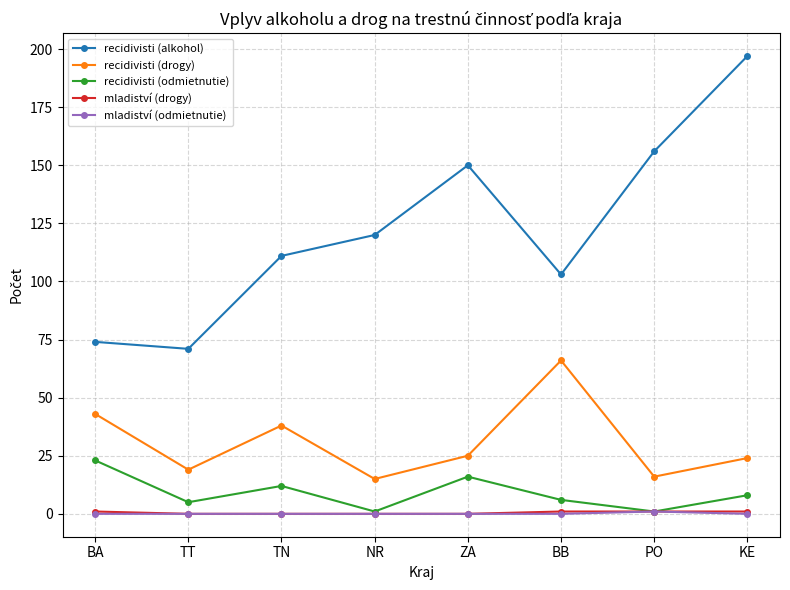

Reading left to right, list all the values displayed in this chart.

recidivisti (alkohol): 74	71	111	120	150	103	156	197
recidivisti (drogy): 43	19	38	15	25	66	16	24
recidivisti (odmietnutie): 23	5	12	1	16	6	1	8
mladiství (drogy): 1	0	0	0	0	1	1	1
mladiství (odmietnutie): 0	0	0	0	0	0	1	0